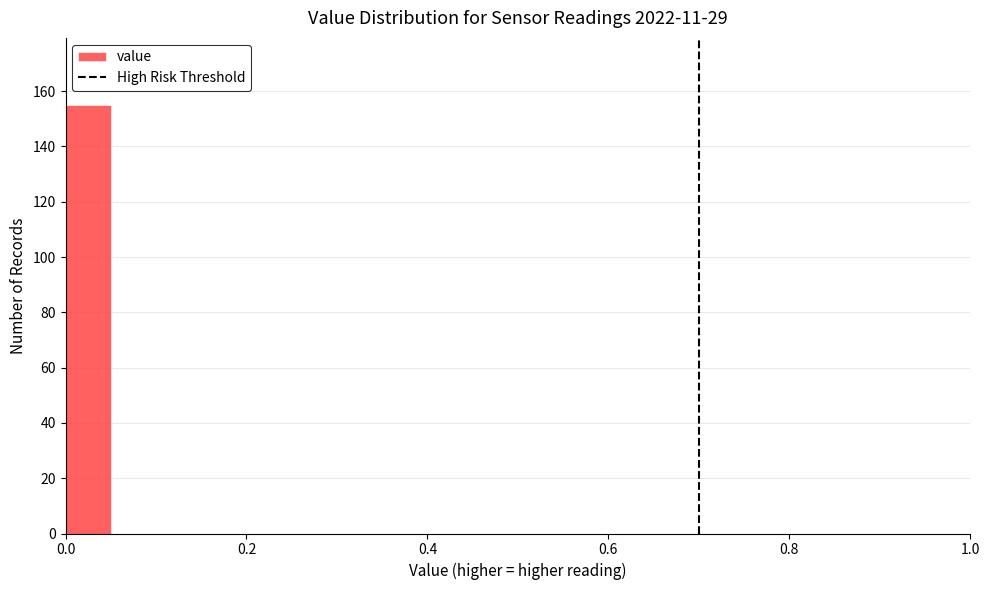

Around what value on the x-axis is the tallest bar? Give the approximate position of its centre, as read against the axis.

0.02